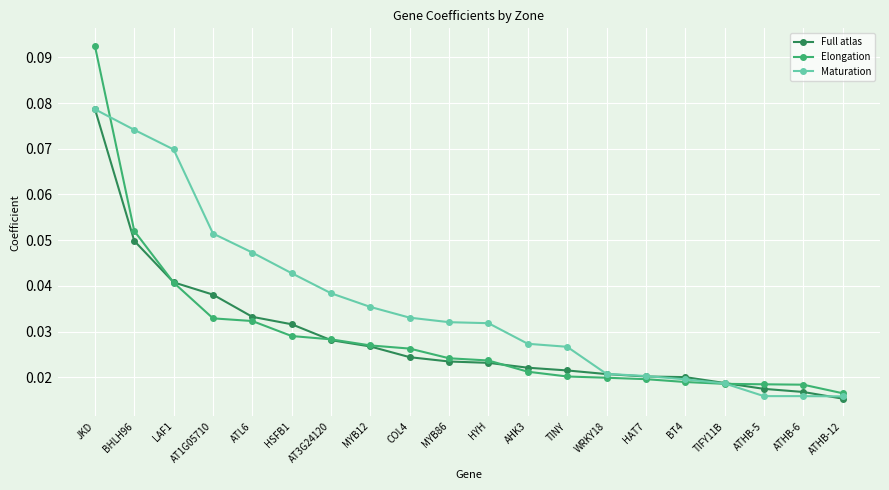

Which series has the widest spread of values?

Elongation